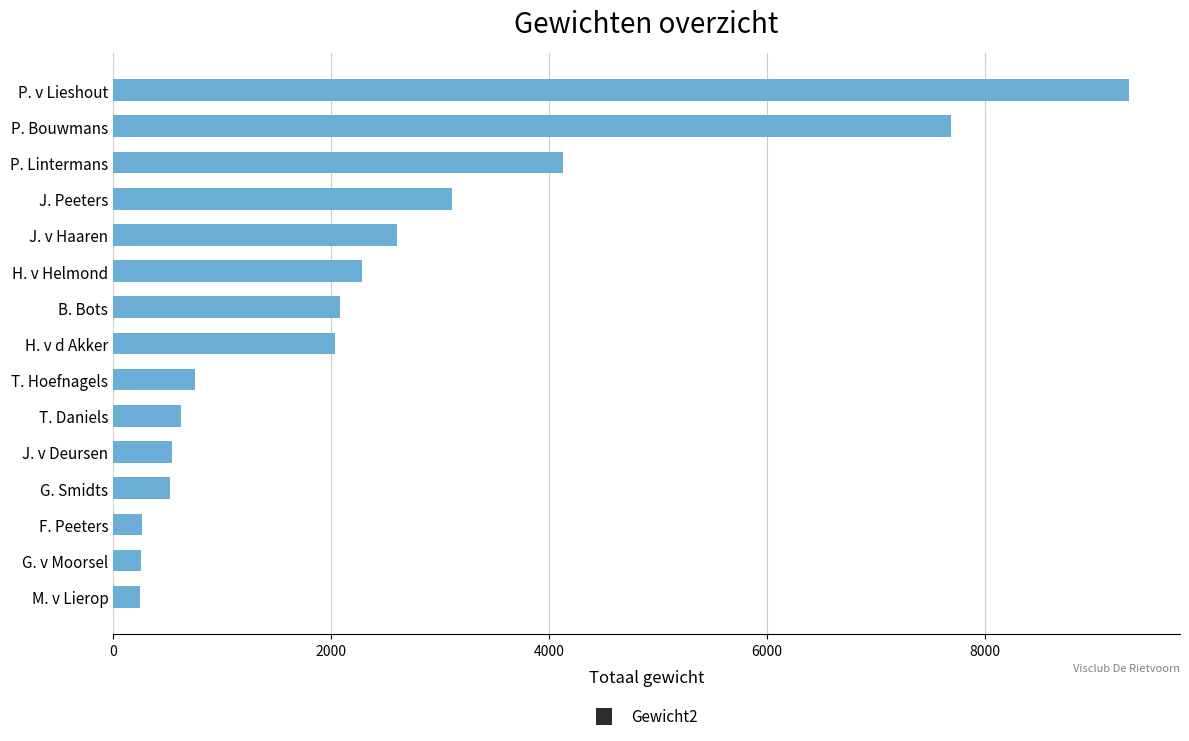

What is the value of the 1st bar from the top?

9320